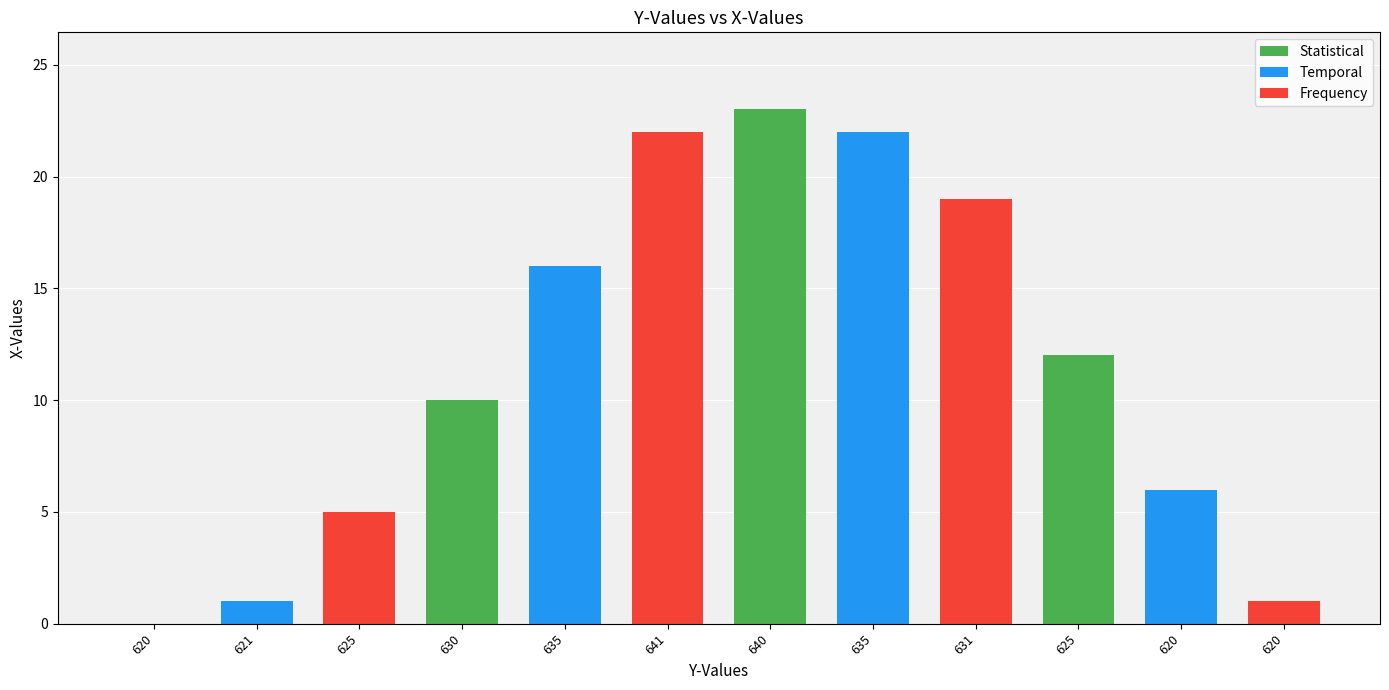

How many values are above zero?

11